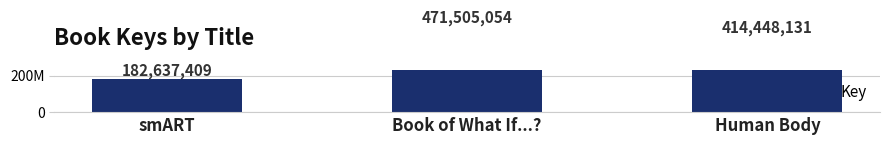

What is the sum of the values at Human Body and smART?

597085540